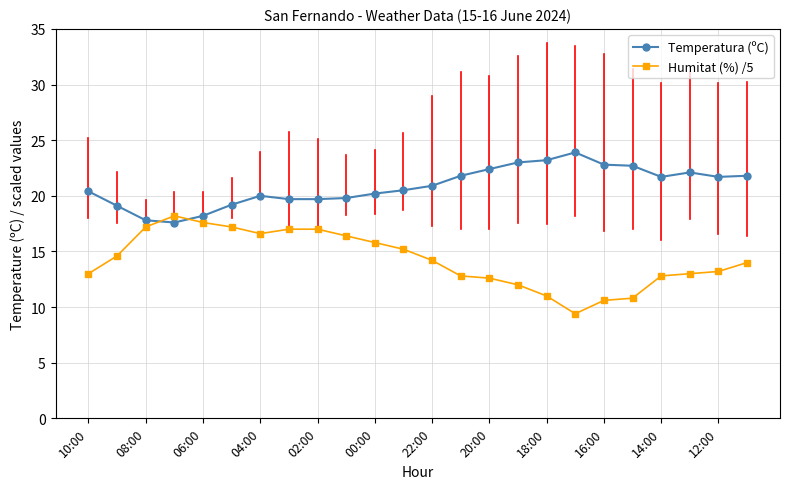

What is the difference between the maximum and minimum values in the Humitat (%) /5 series?

8.8